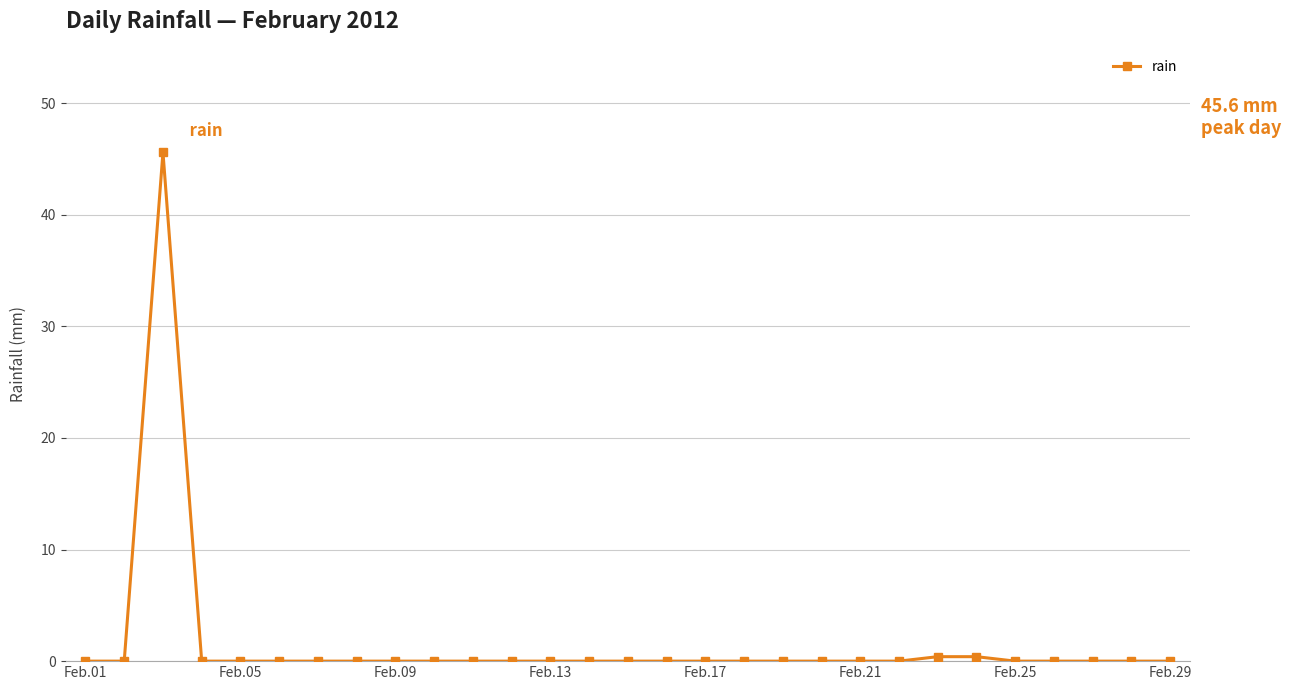

What is the greatest value displayed?

45.6